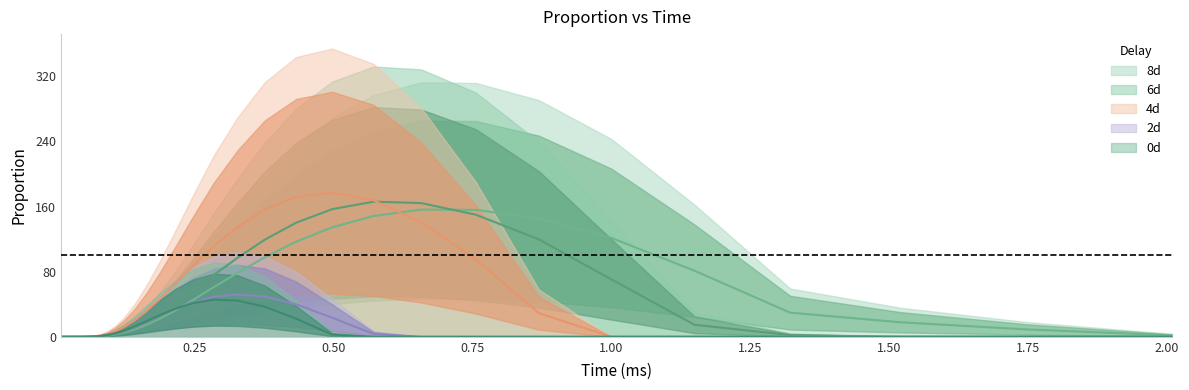

At how many categories does at least one series exceed 115?

9